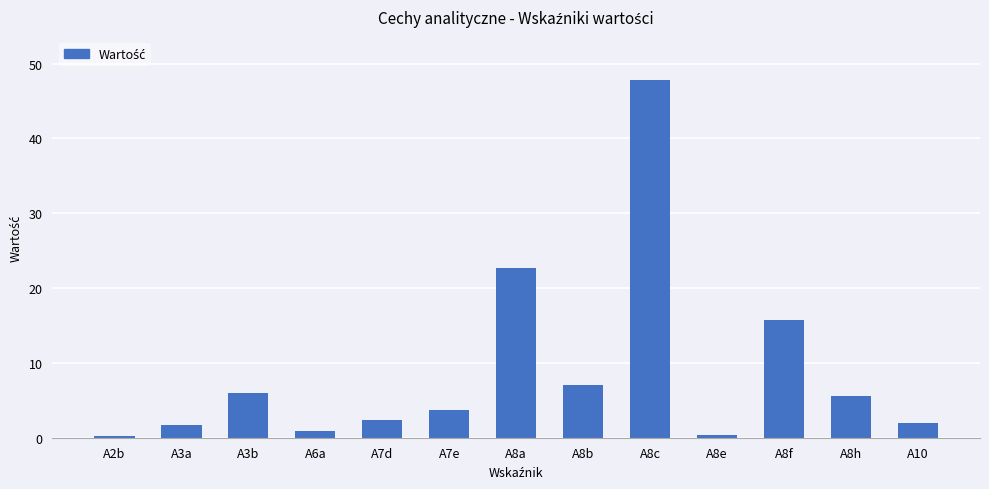

The chart shows a value of 2.0 at A10. True or false?

True